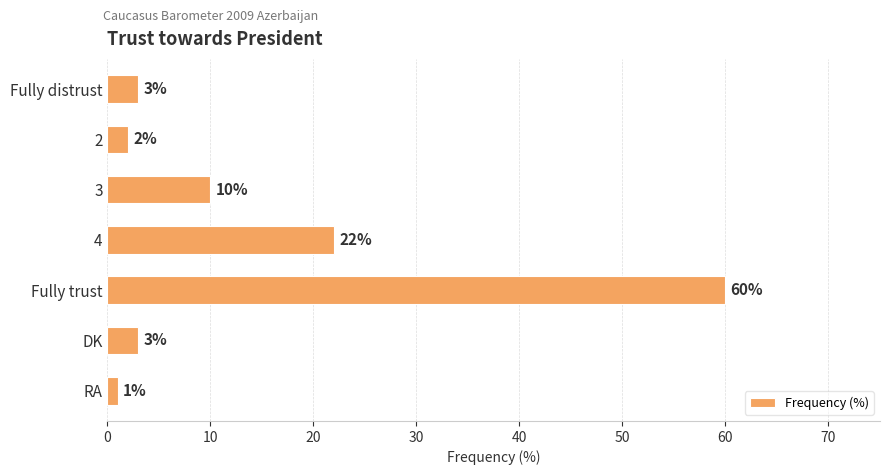

The chart shows a value of 60 at Fully trust. True or false?

True